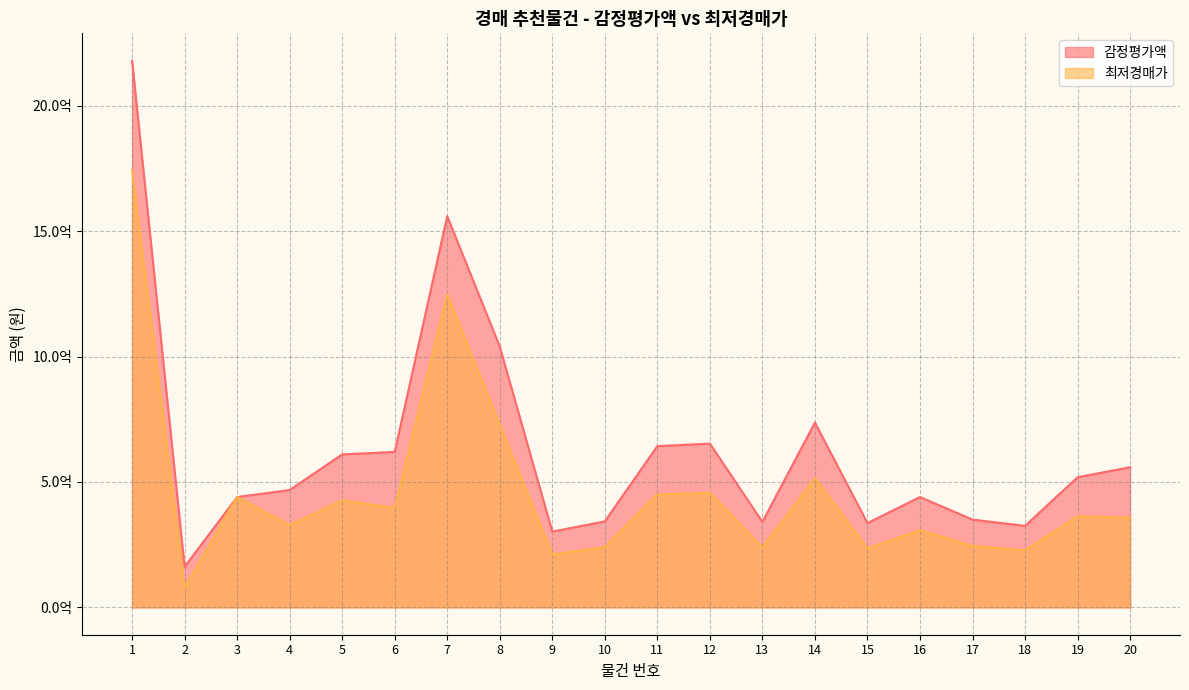

What is the value of the 감정평가액 point at the 11th from the left?

643000000